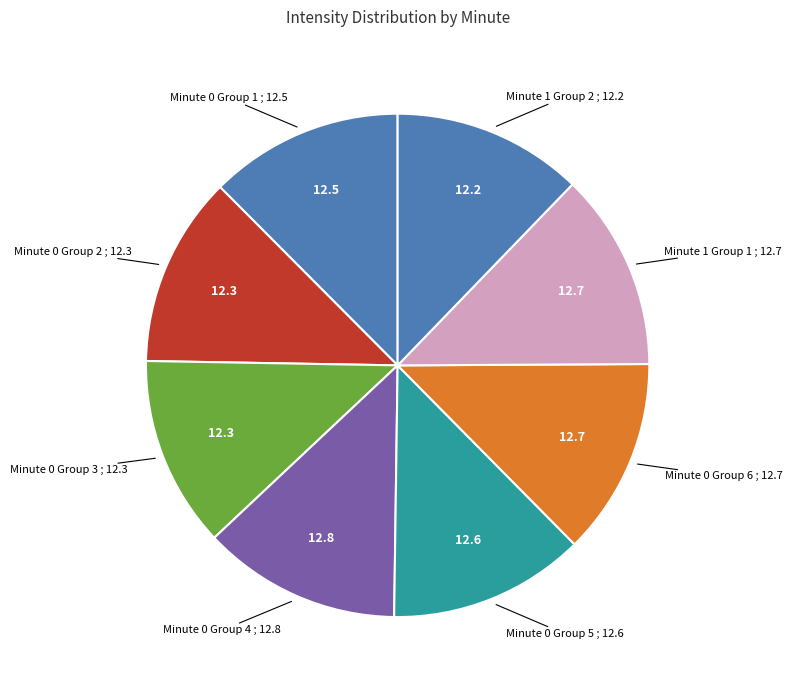

How many slices are in this pie chart?

8